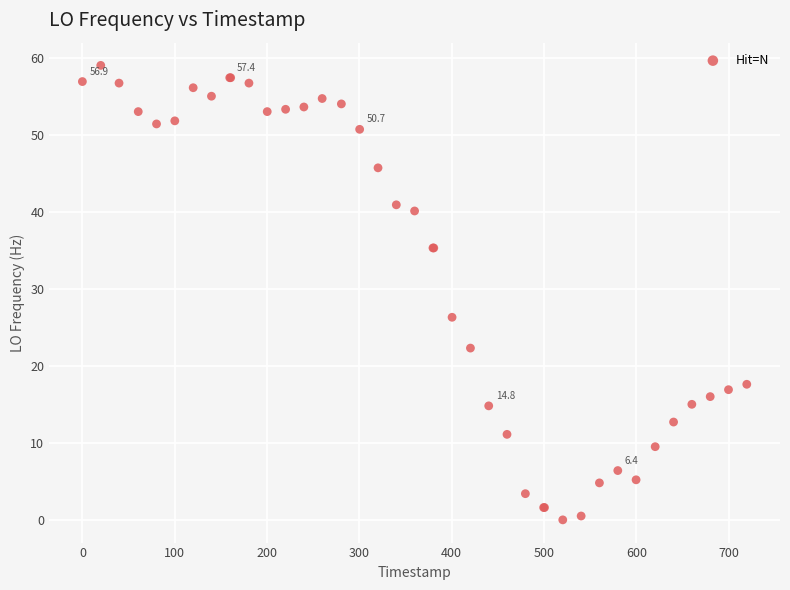

What Y value in the scatter plot is closest to 29?

26.3